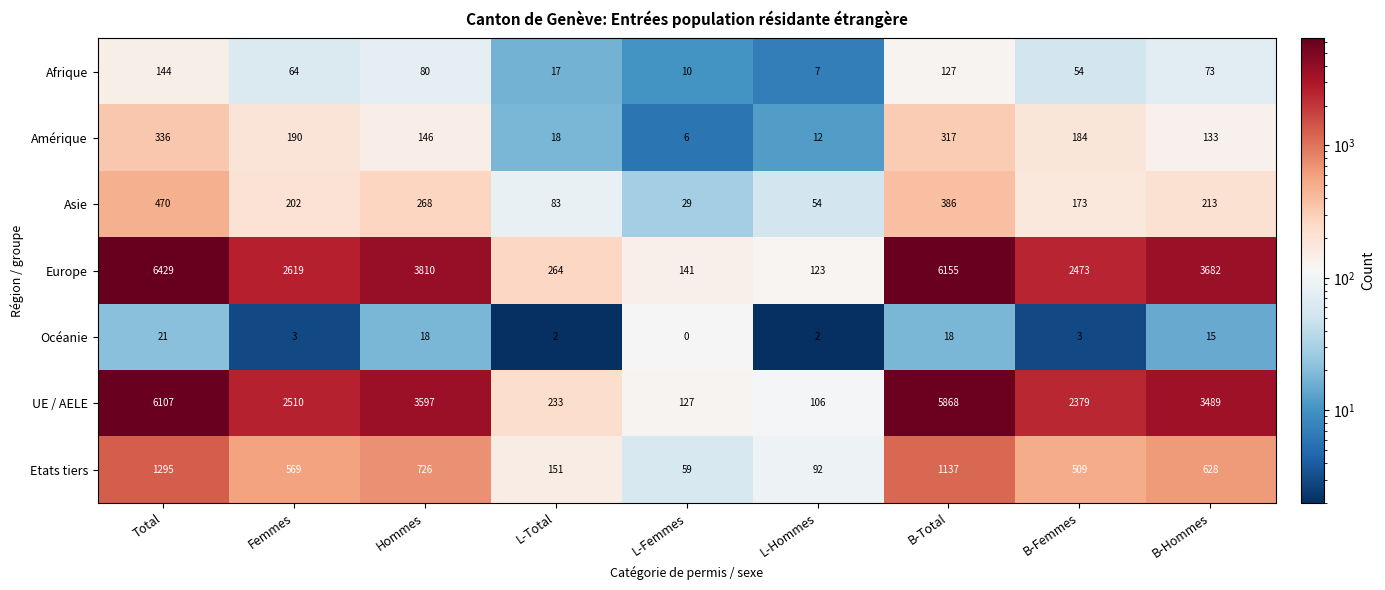

Rank the series by their maximum value, from lowest to highest.

Océanie, Afrique, Amérique, Asie, Etats tiers, UE / AELE, Europe